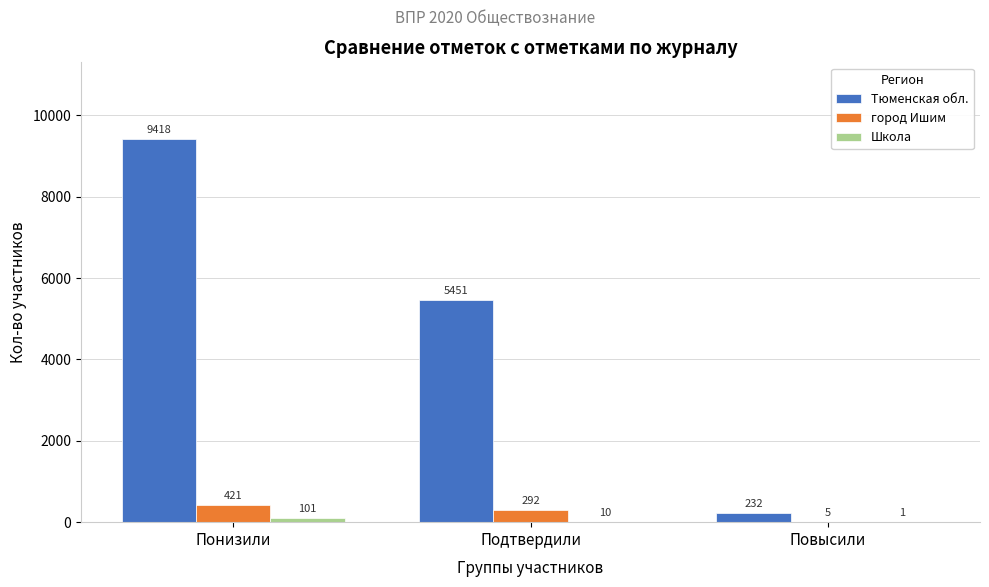

Read the город Ишим value at Подтвердили, to the nearest 5.

290